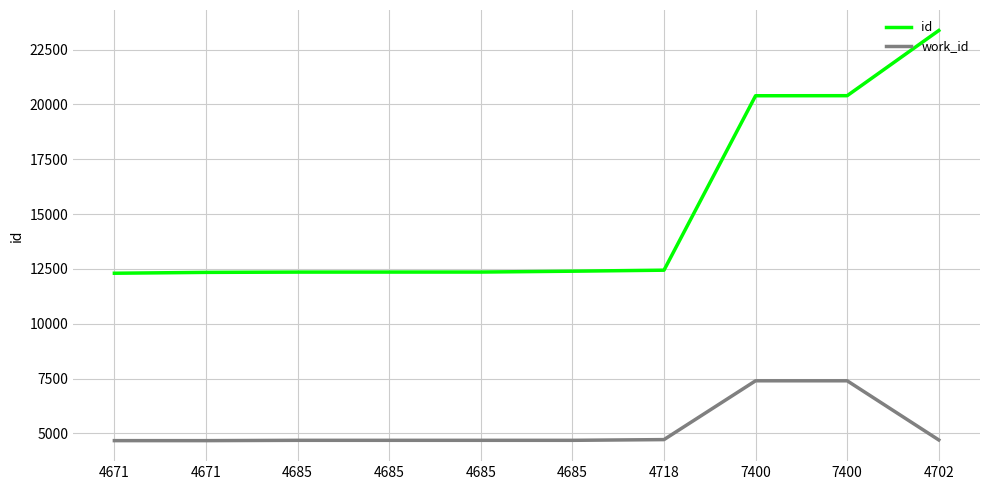

What is the label of the 2nd point from the right?

7400